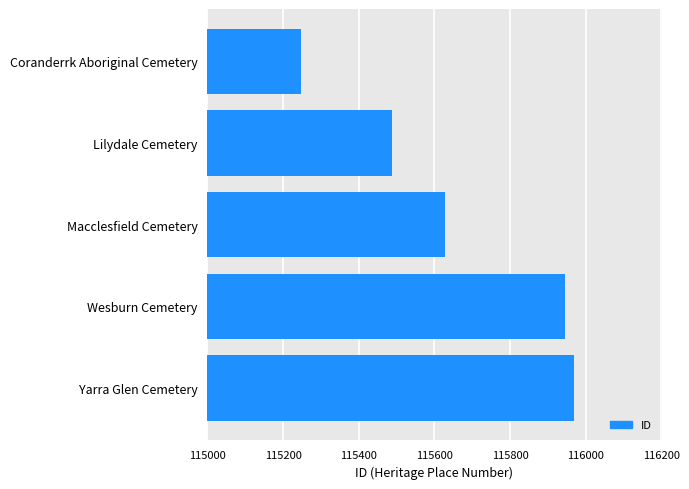

Approximately how many times larger is the value at Coranderrk Aboriginal Cemetery compared to Wesburn Cemetery?

1.0